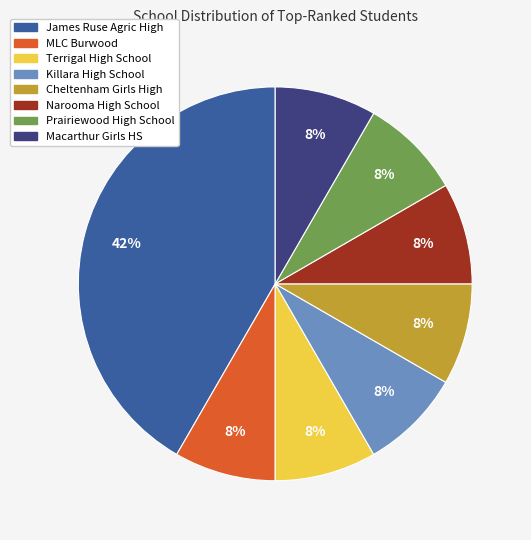

What is the ratio of the value at Macarthur Girls HS to the value at MLC Burwood?

1.0